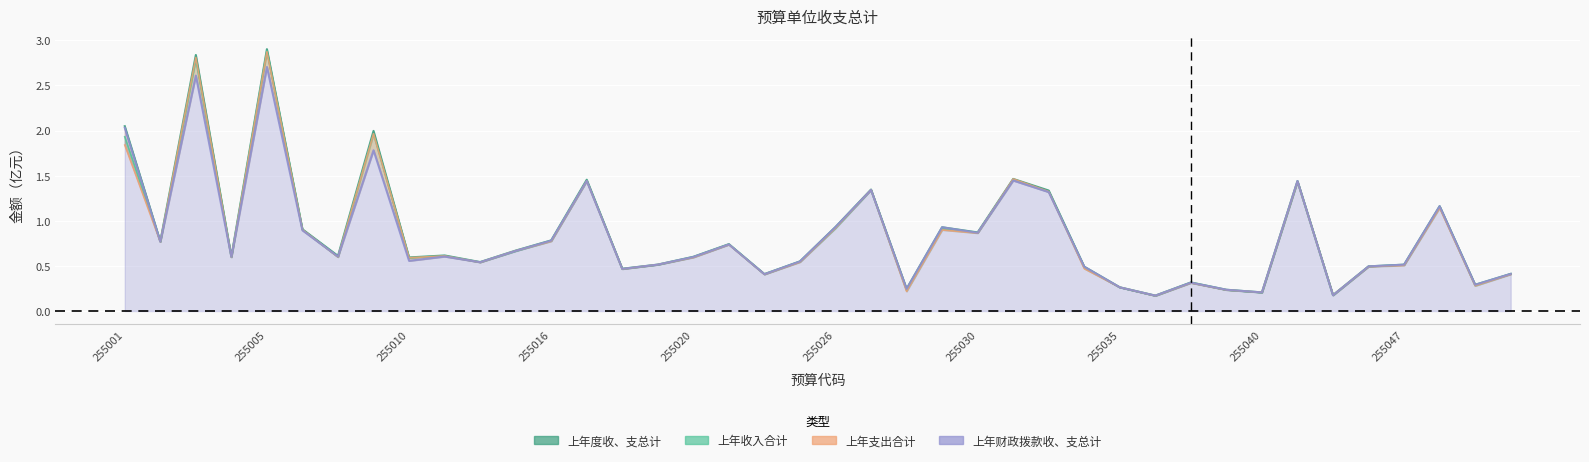

At which label is 上年度收、支总计 closest to 1?

255026